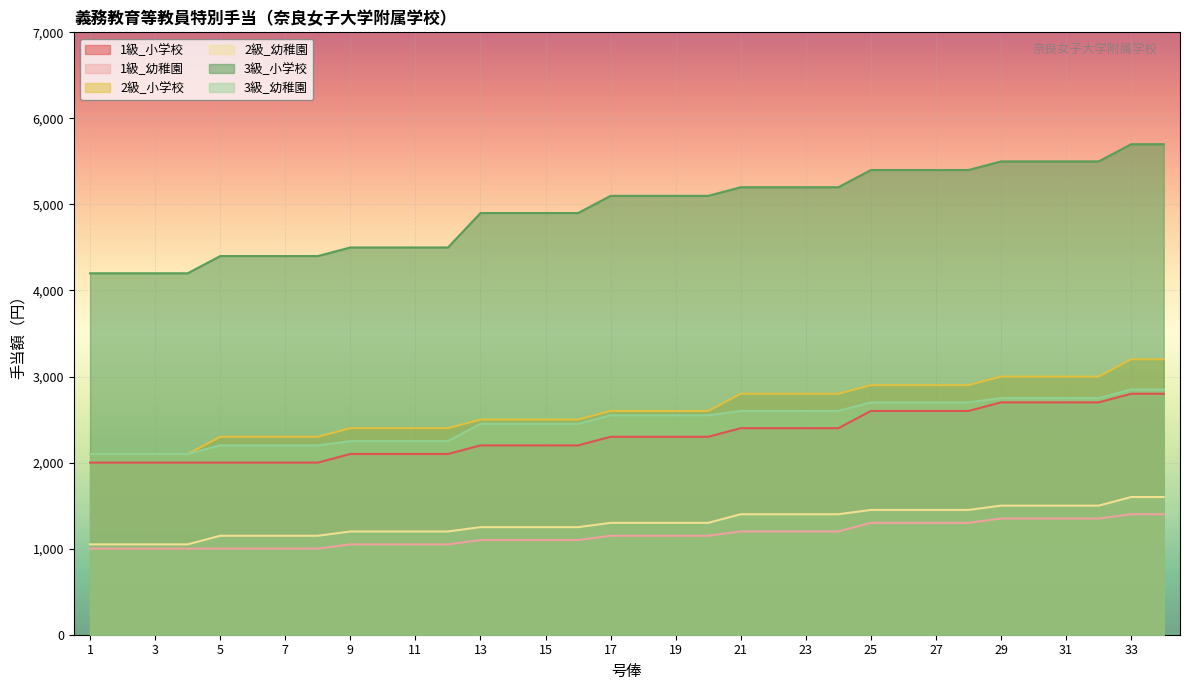

True or false: 2級_幼稚園 and 1級_幼稚園 intersect in this chart.

False